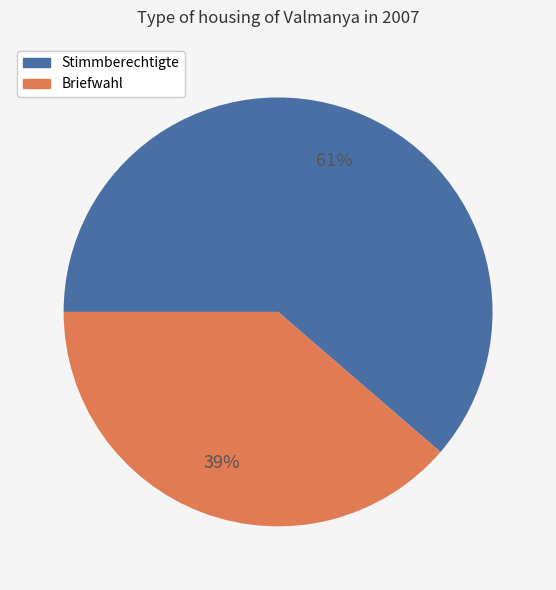

Rank the categories by value from highest to lowest.

Stimmberechtigte, Briefwahl